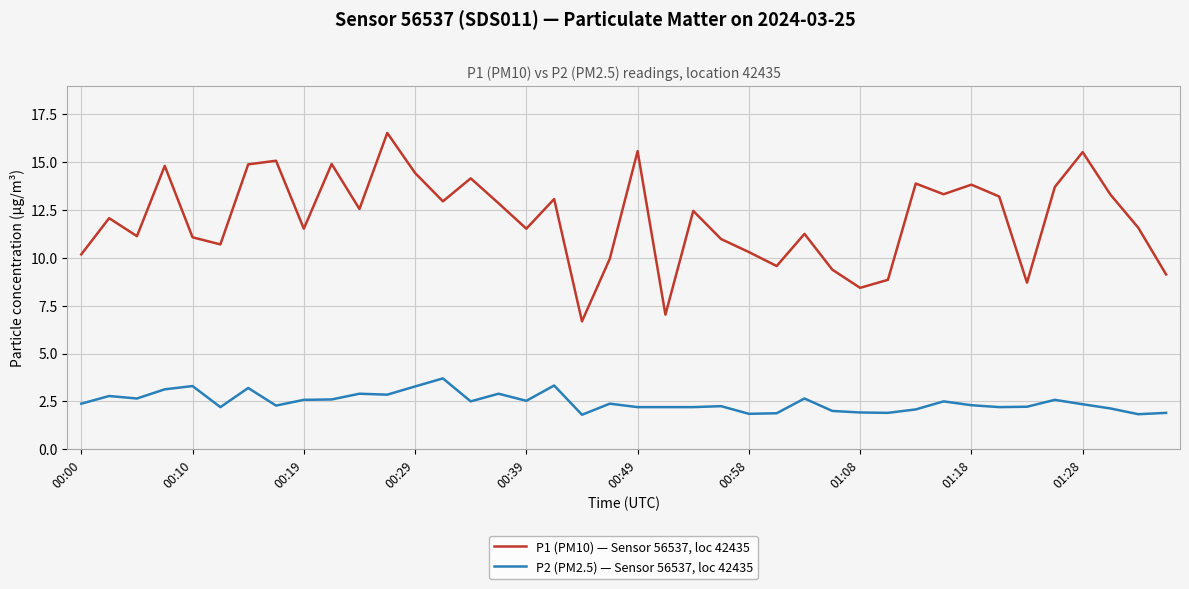

Which series has the largest range (max minus min)?

P1 (PM10) — Sensor 56537, loc 42435